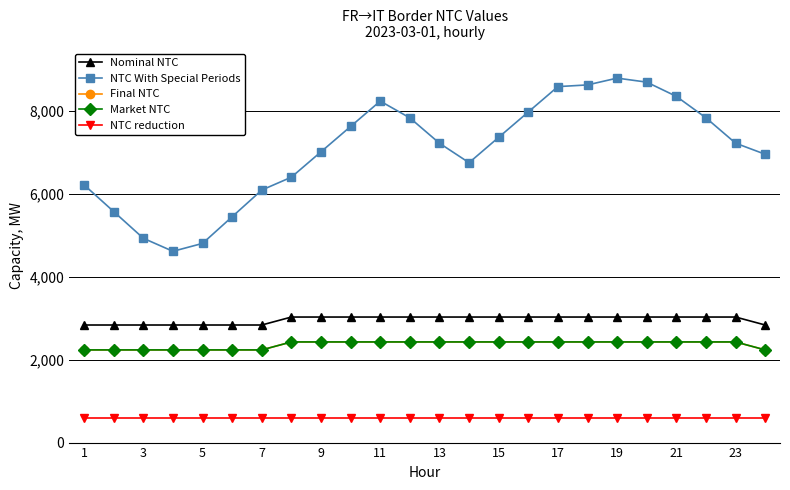

At how many categories does at least one series exceed 2086?

24